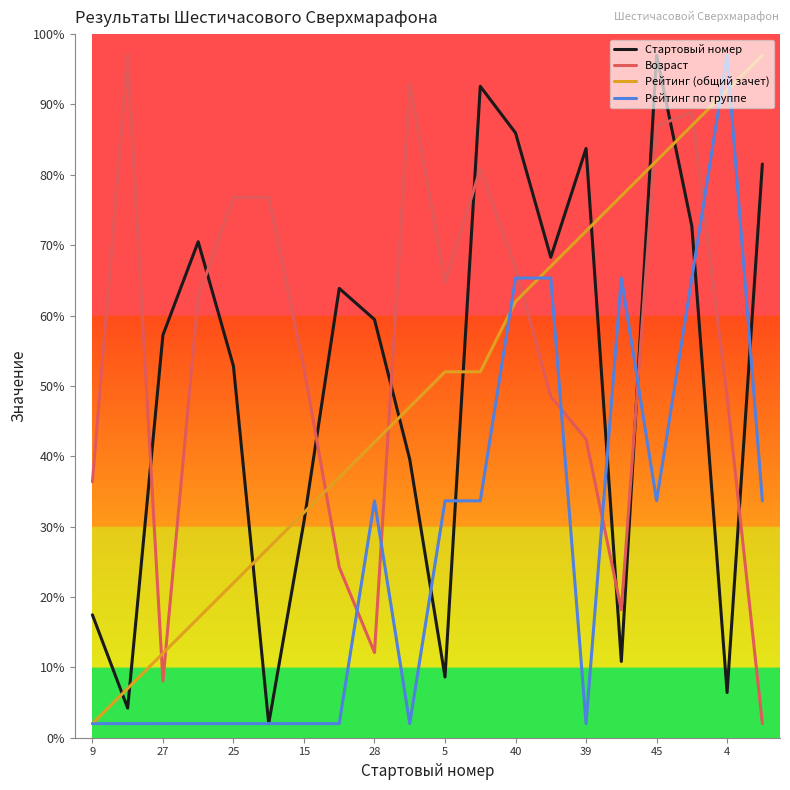

After their last crossing, which series has the higher values: Стартовый номер or Рейтинг (общий зачет)?

Рейтинг (общий зачет)